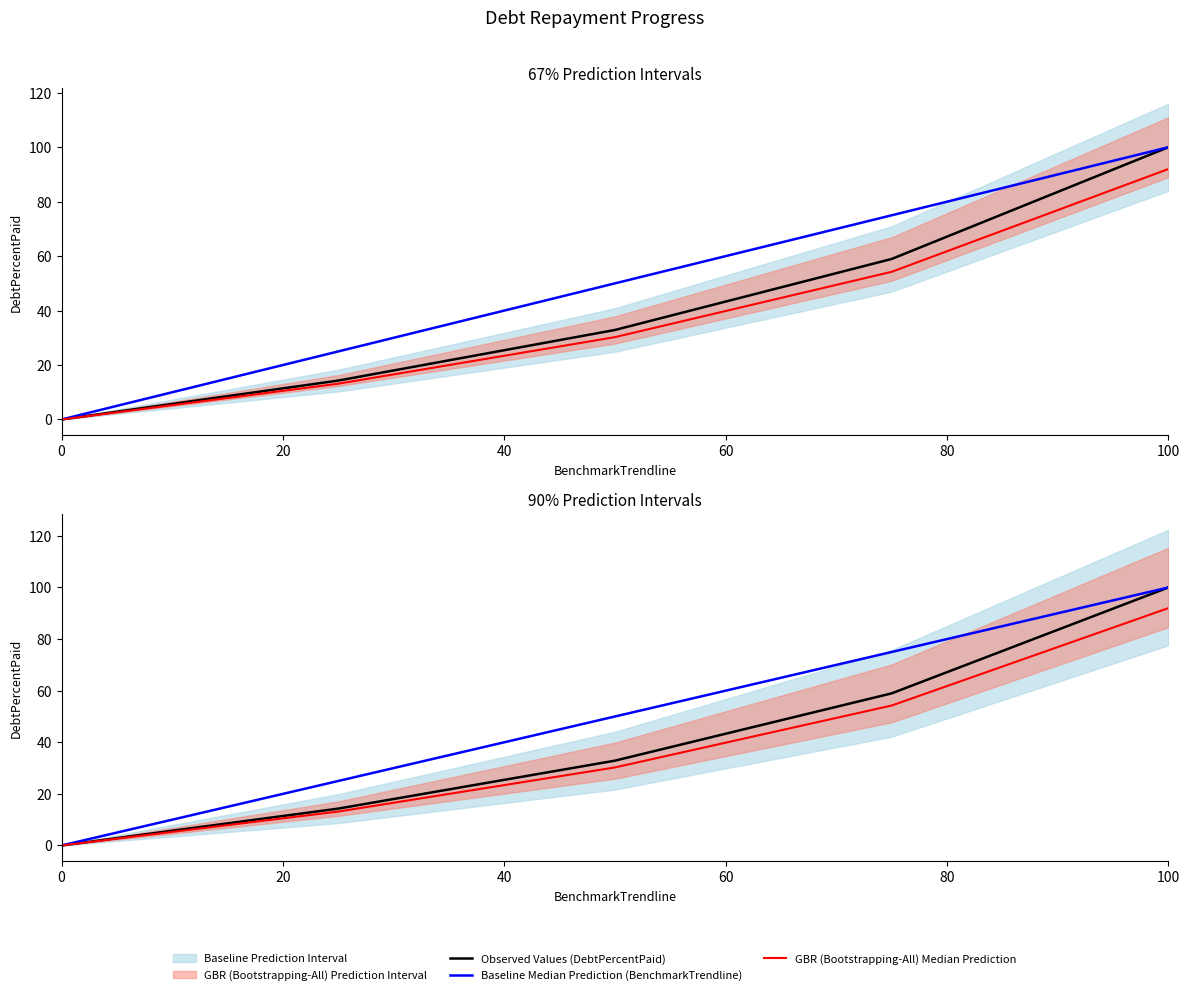

What is the difference between the maximum and minimum values in the Baseline Median Prediction (BenchmarkTrendline) series?

100.0